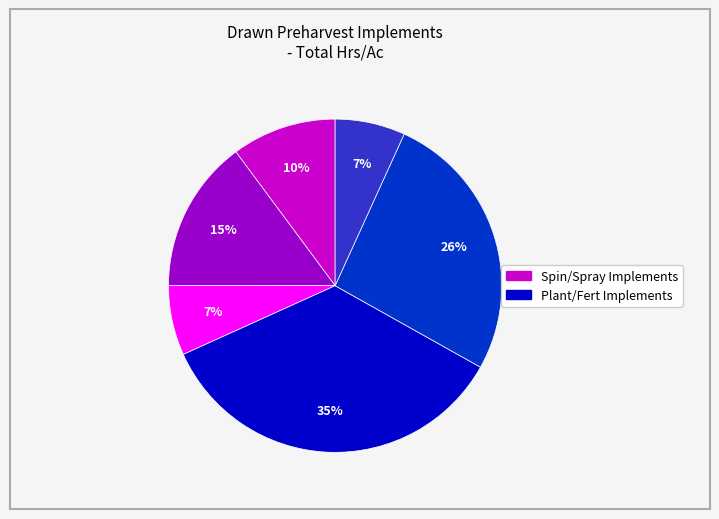

How many segments does this pie chart have?

6